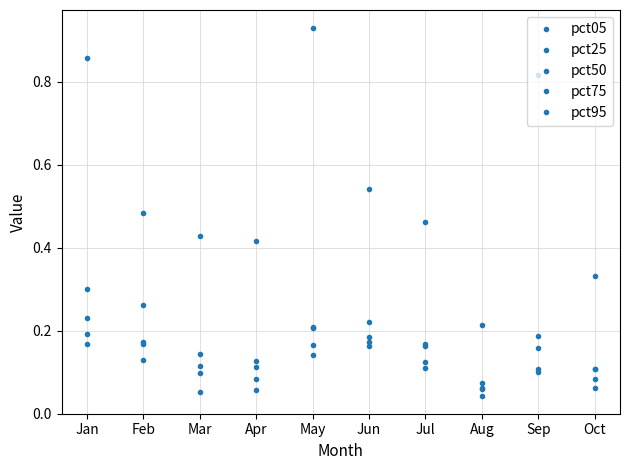

List the series in order of their peak value, lowest first.

pct05, pct25, pct50, pct75, pct95